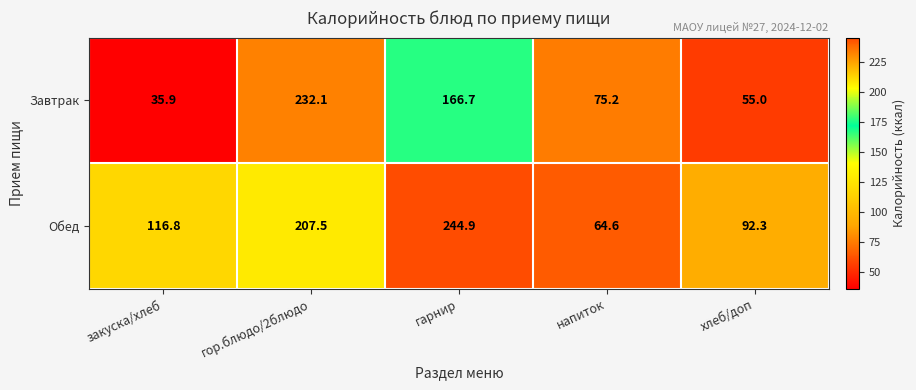

At which label does Обед reach its minimum?

напиток